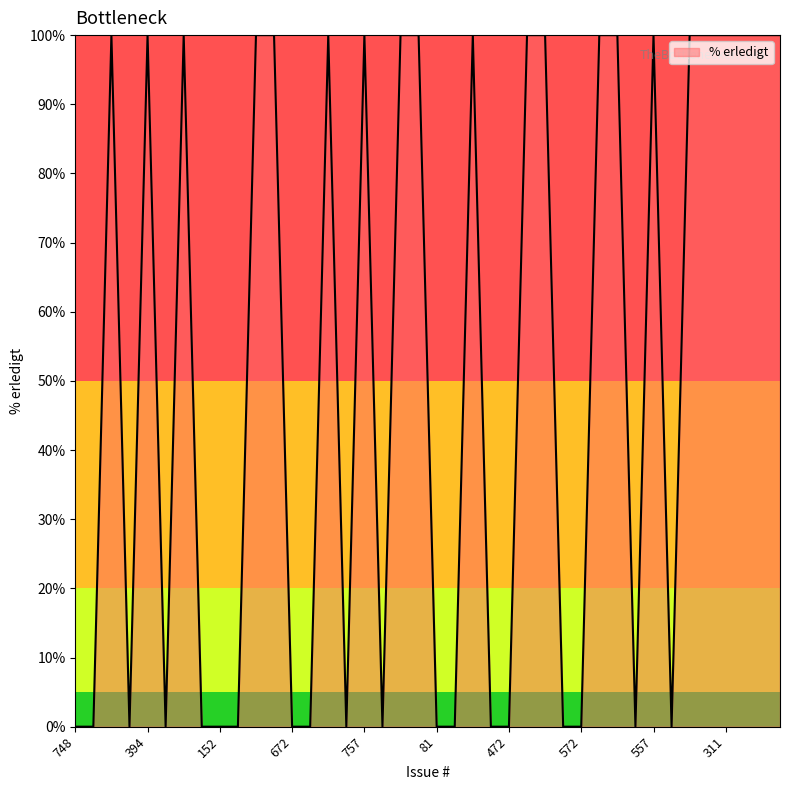

What is the greatest value displayed?

100